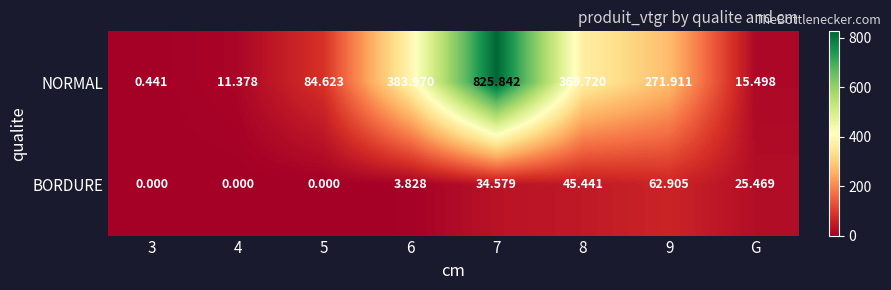

Which series has the largest total across all categories?

NORMAL